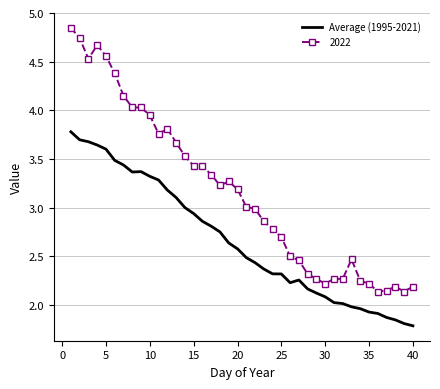

True or false: Average (1995-2021) and 2022 cross at least once.

False